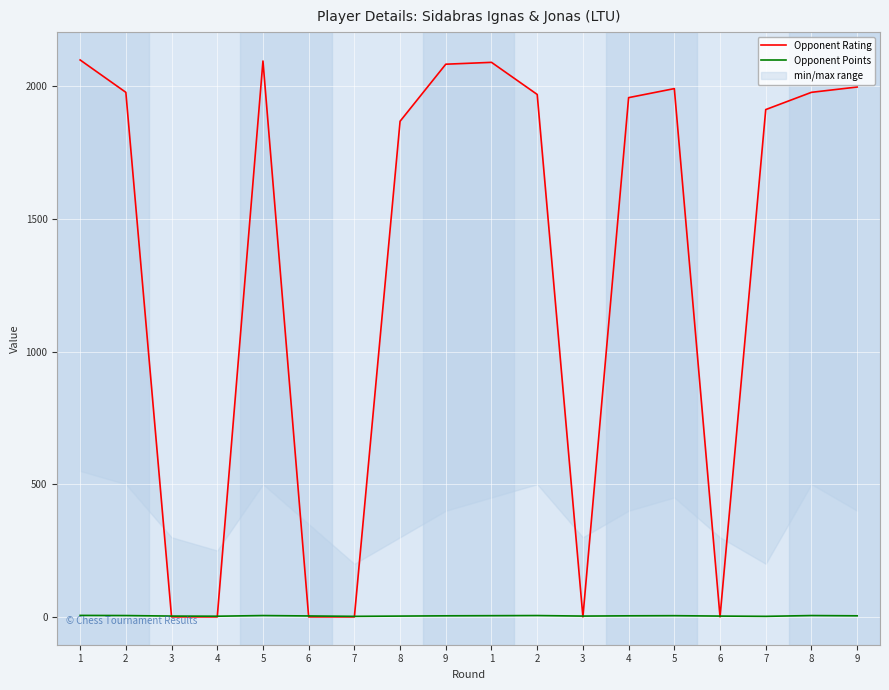

What is the approximate value of Opponent Rating at 8?

1977.0